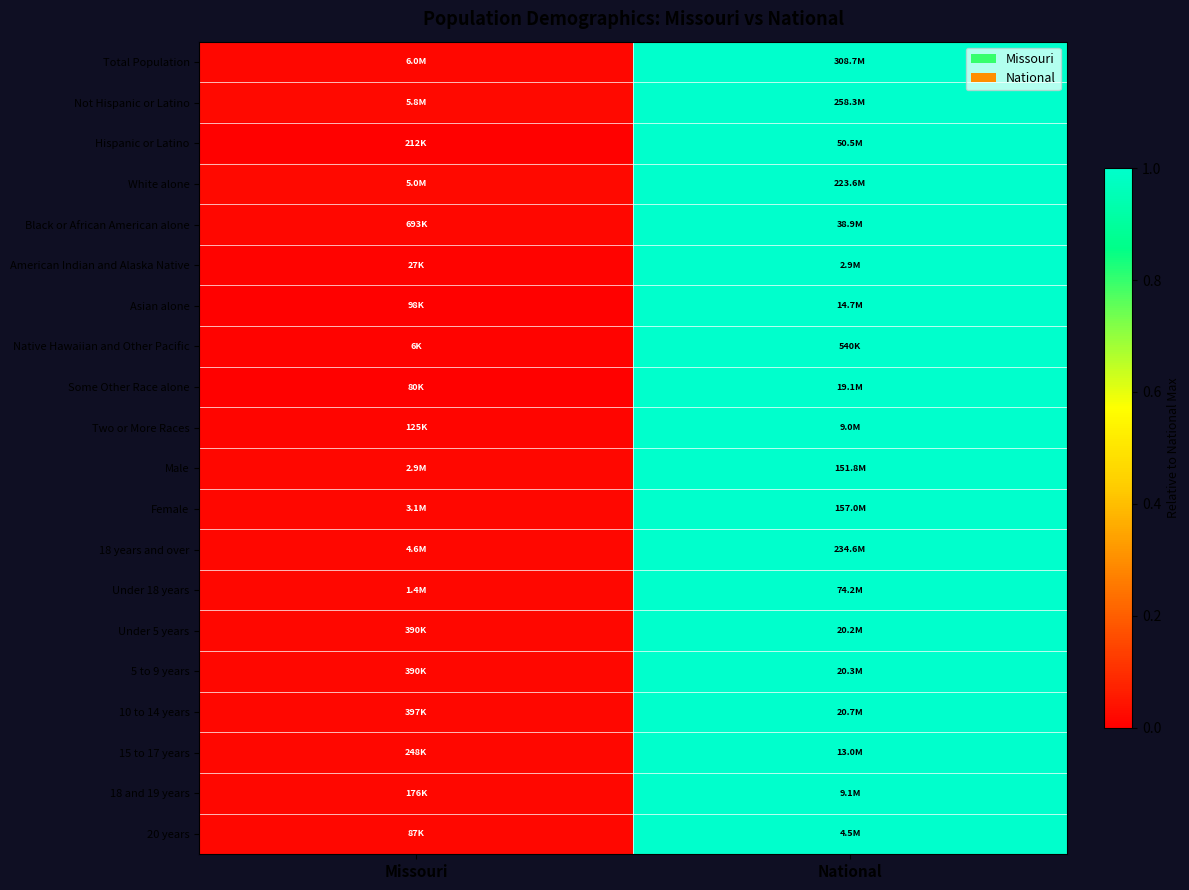

What is the greatest value displayed?

1.0